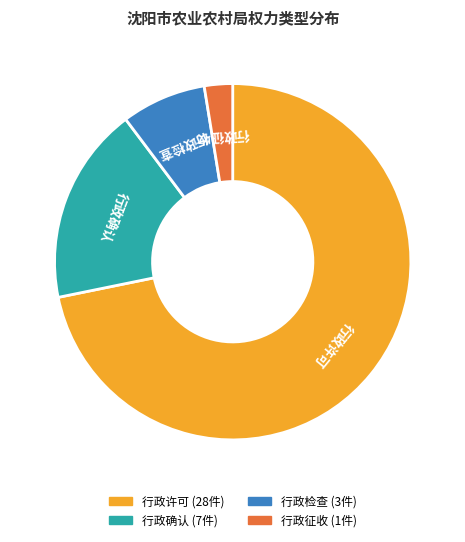

Rank the categories by value from lowest to highest.

行政征收, 行政检查, 行政确认, 行政许可